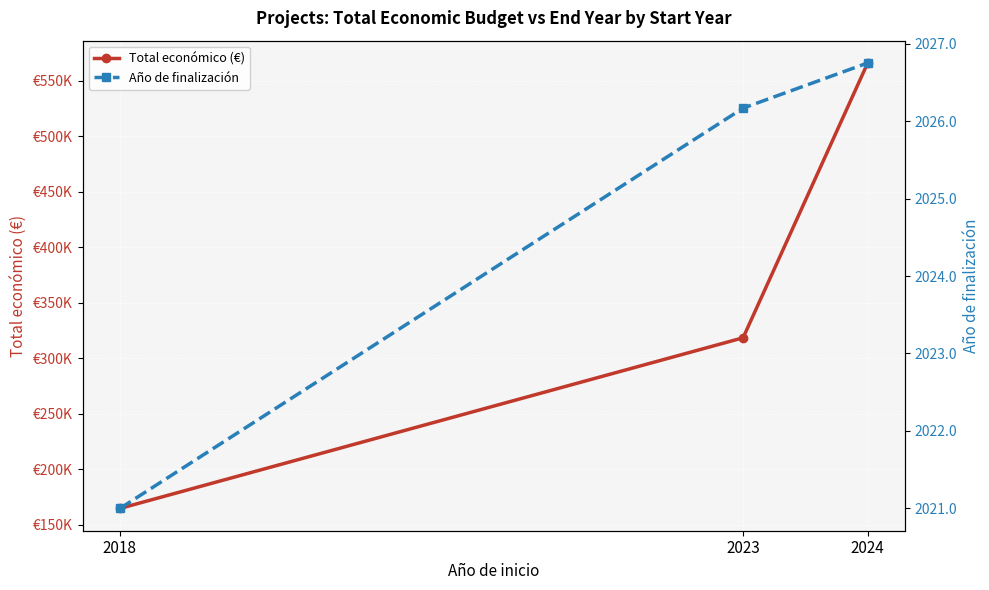

At which category does the chart reach its minimum across all series?

2018